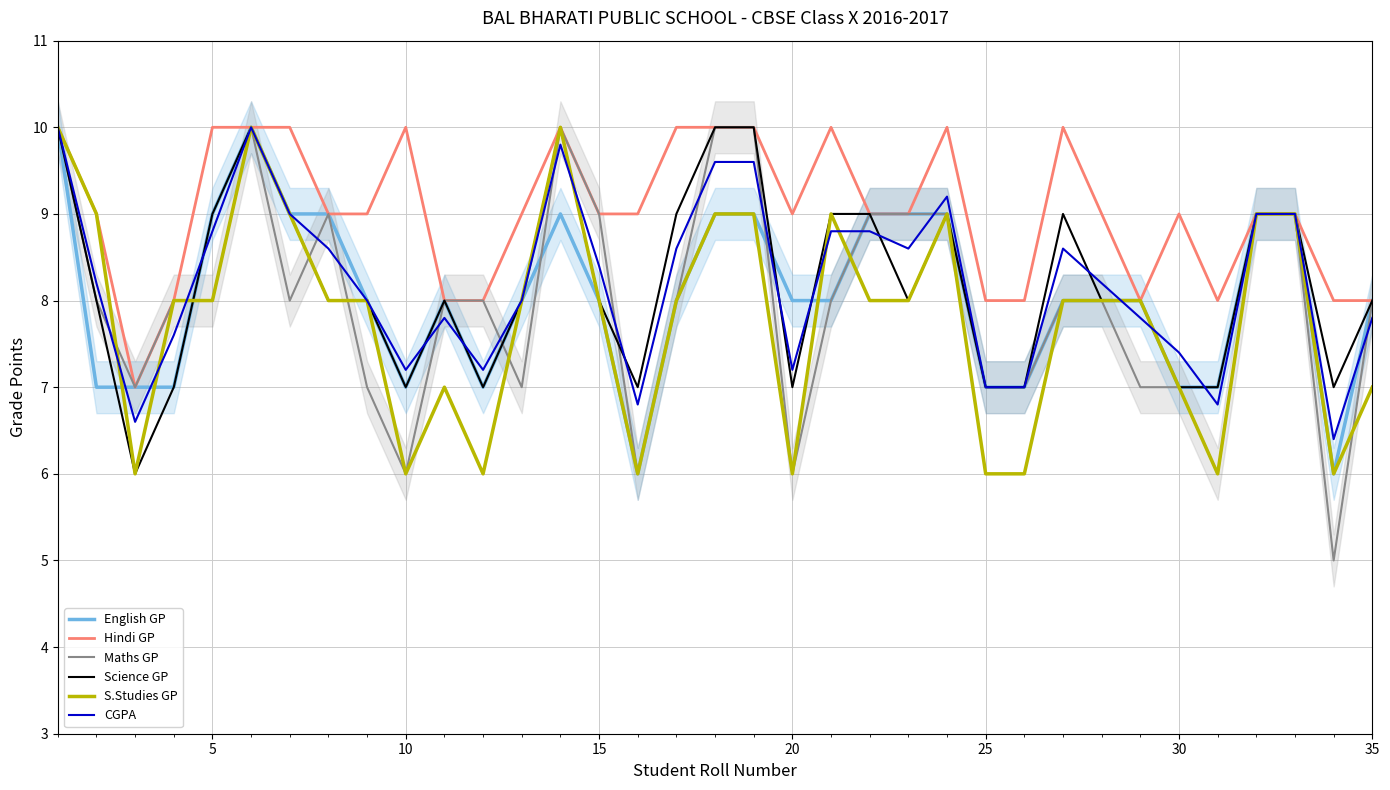

What is the value of the English GP point at the 7th from the left?

9.0